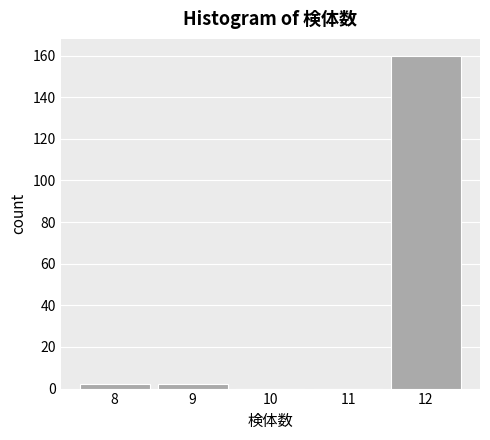

Reading left to right, list every bar in this chart as the range it spans on the x-axis followed by its height. The values are not printed on the chart, so give them approximately, as read against the axis.

7.5 to 8.5: 2
8.5 to 9.5: 2
9.5 to 10.5: 0
10.5 to 11.5: 0
11.5 to 12.5: 160